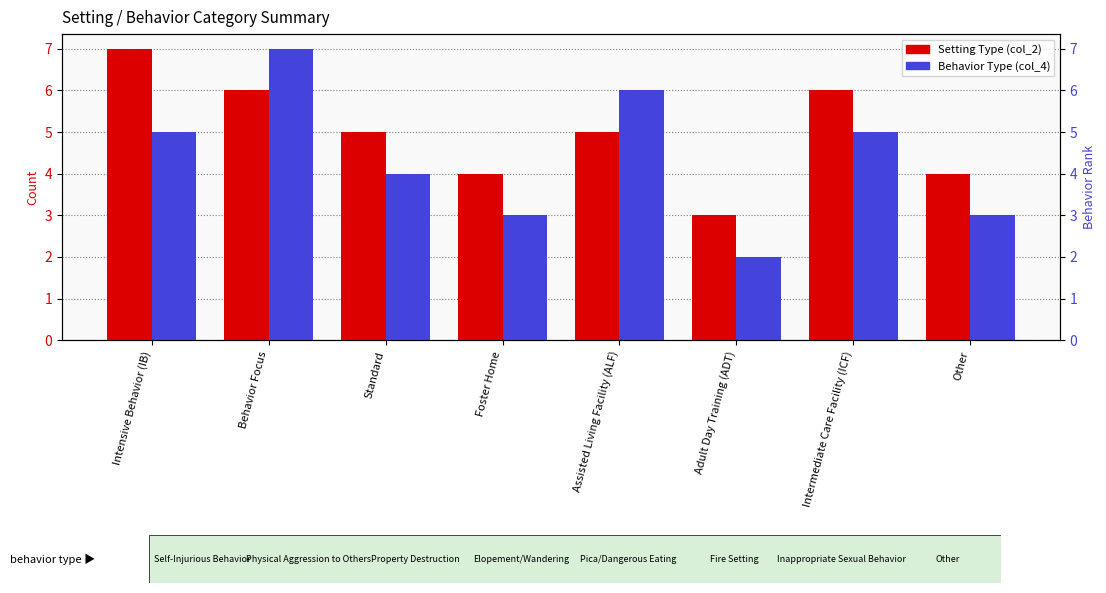

Are the bars grouped side by side (vs. stacked)?

Yes